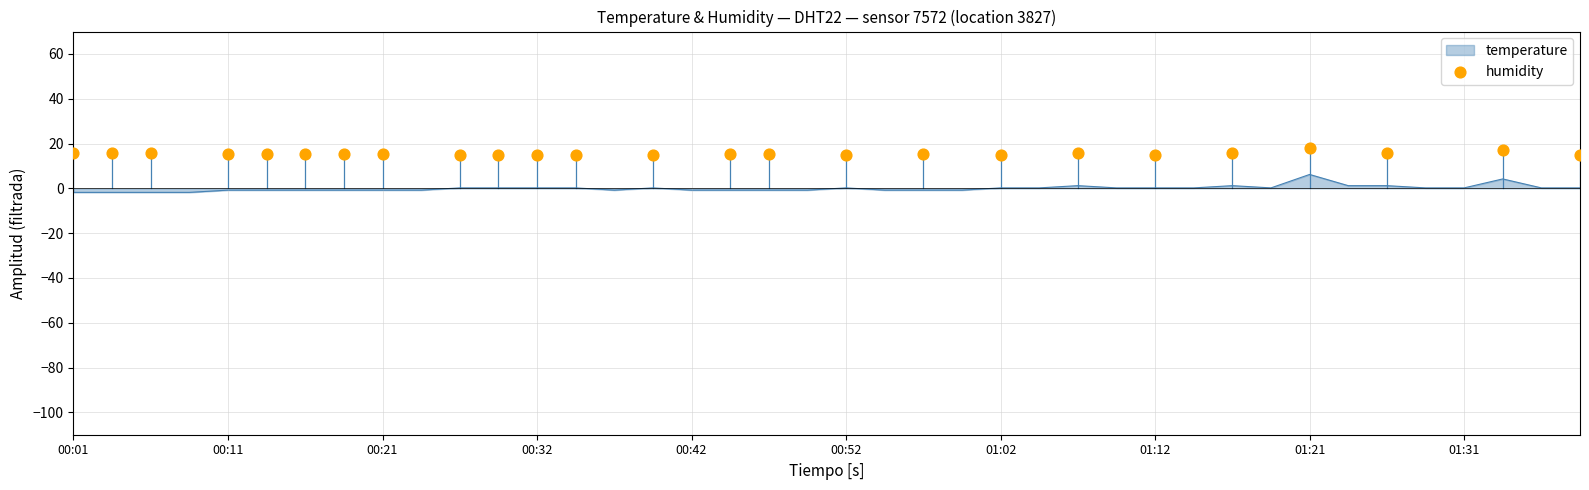

True or false: temperature has a value of 0.2 at 00:32.

True